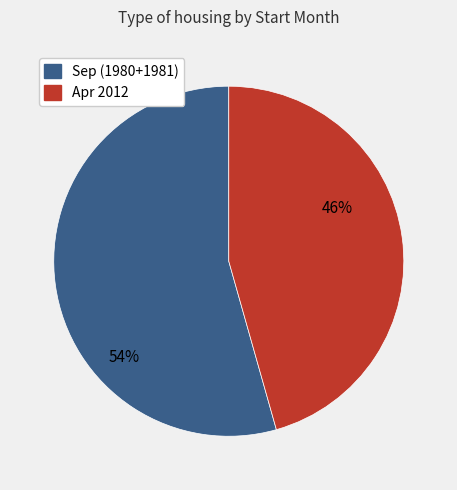

Is there a majority slice in this chart?

Yes